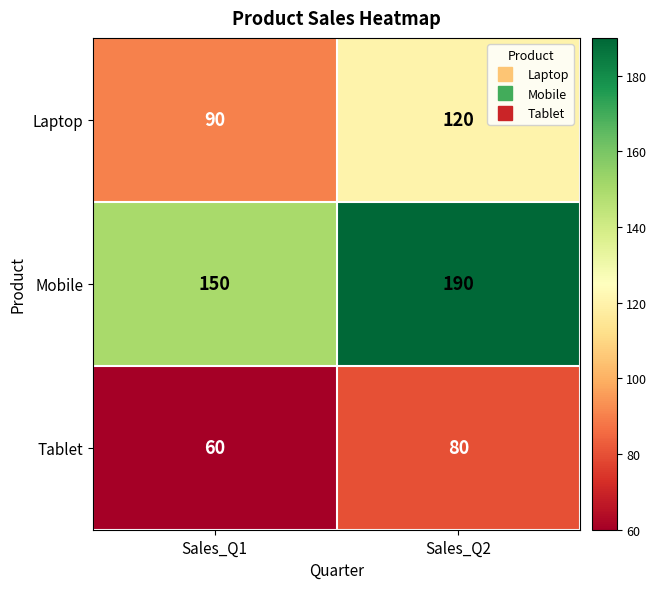

What is the minimum value shown in the chart?

60